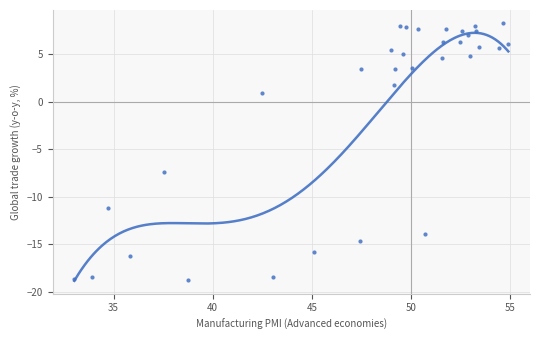

What is the range of Y values (max minus min)?

27.0